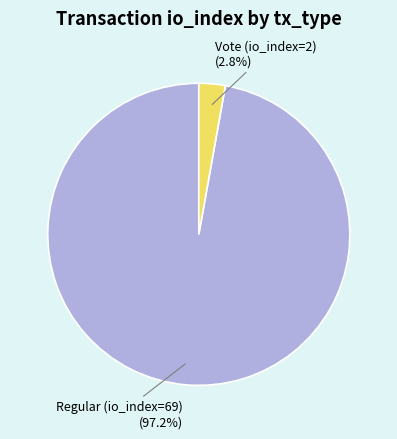

How many segments does this pie chart have?

2